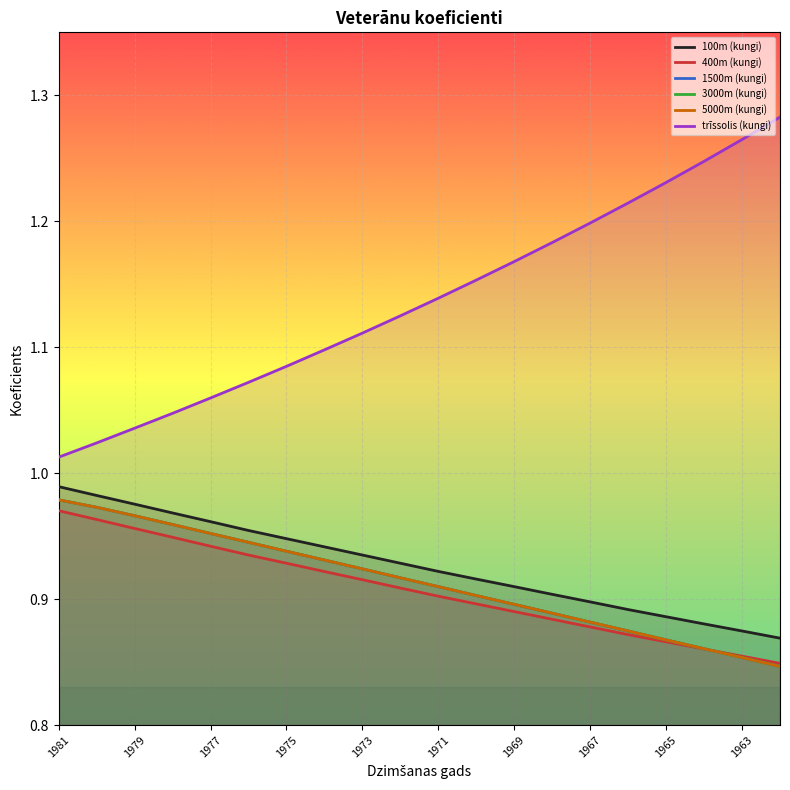

What is the total value across all series at 1973?

5.7